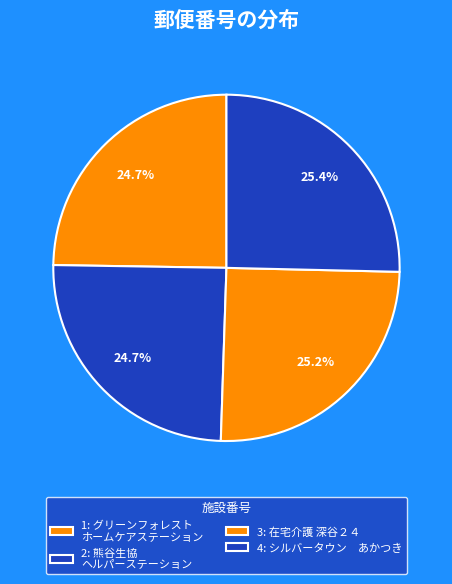

Count the number of slices in the pie.

4